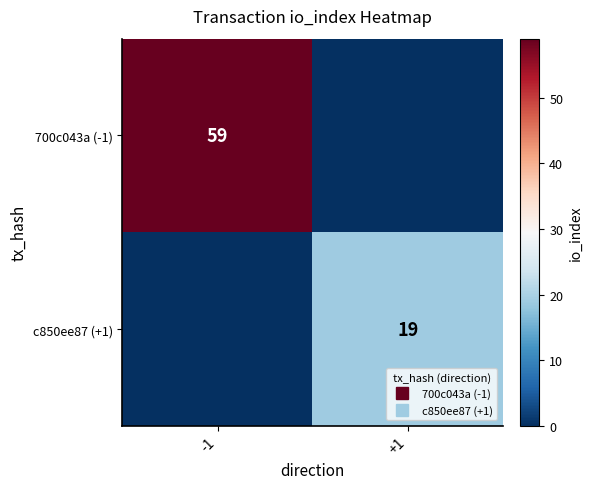

How many values in the c850ee87 (+1) series are below 19?

1